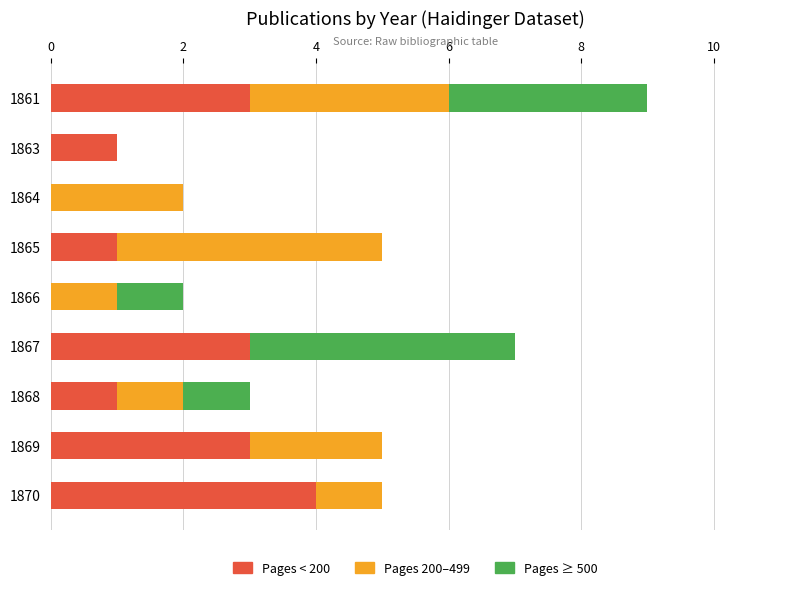

At which category is the sum across all series the highest?

1861